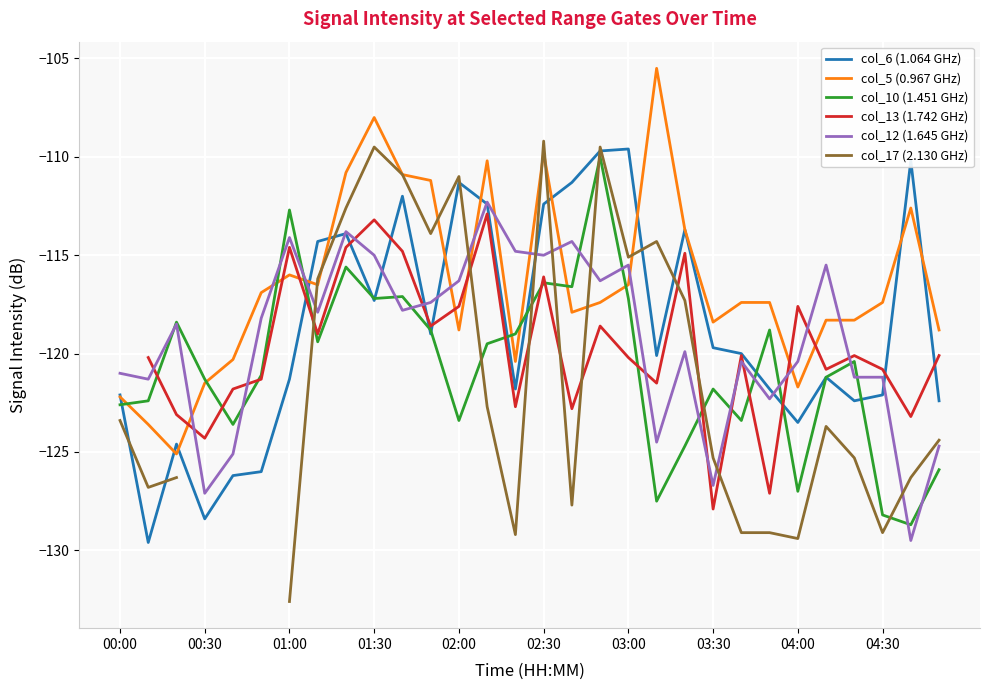

What is the maximum value for col_6 (1.064 GHz)?

-109.6